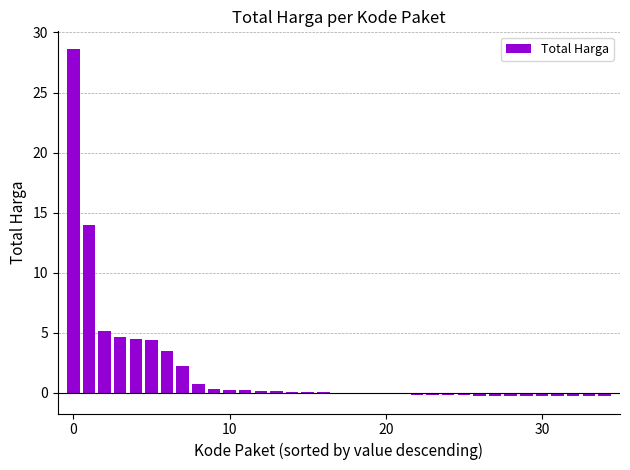

What is the greatest value displayed?

28.6